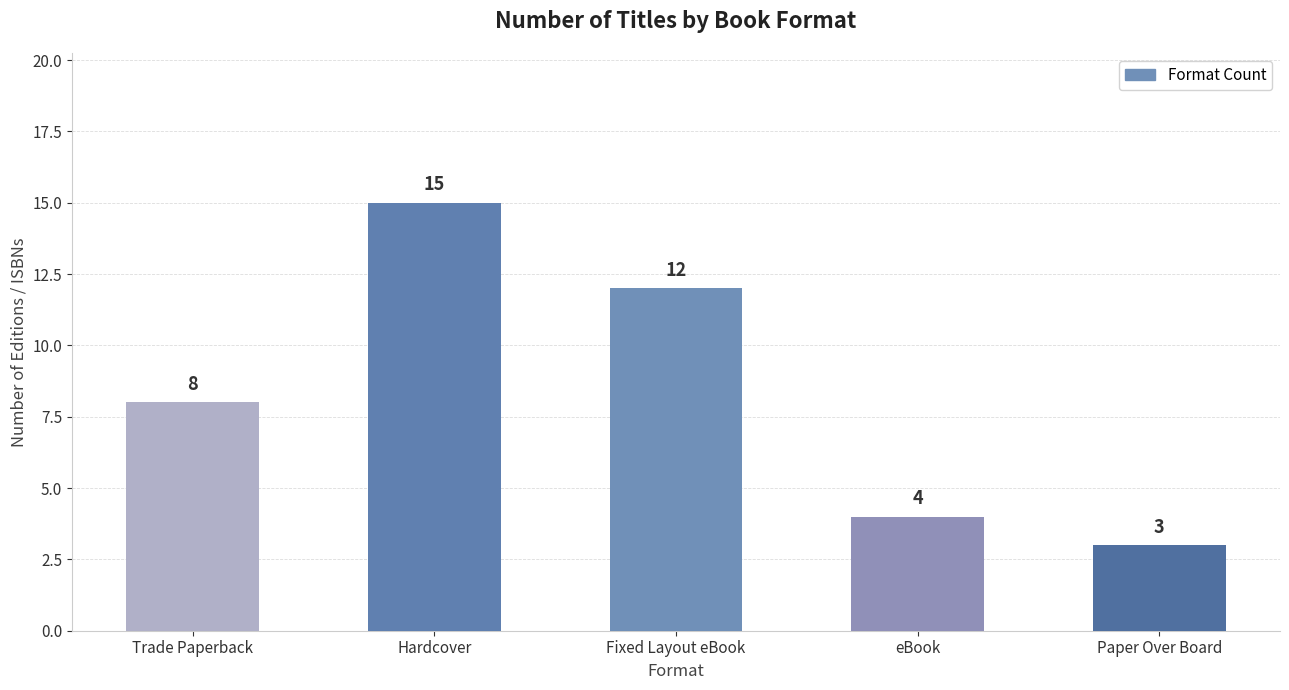

The chart shows a value of 13 at Trade Paperback. True or false?

False